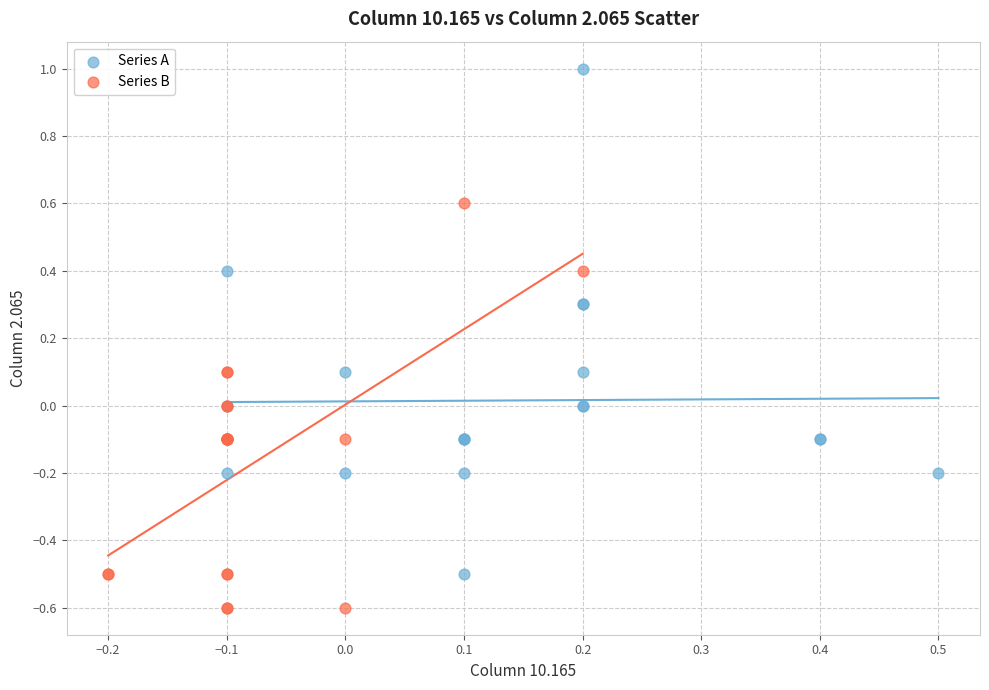

What are all the series names shown in the legend?

Series A, Series B